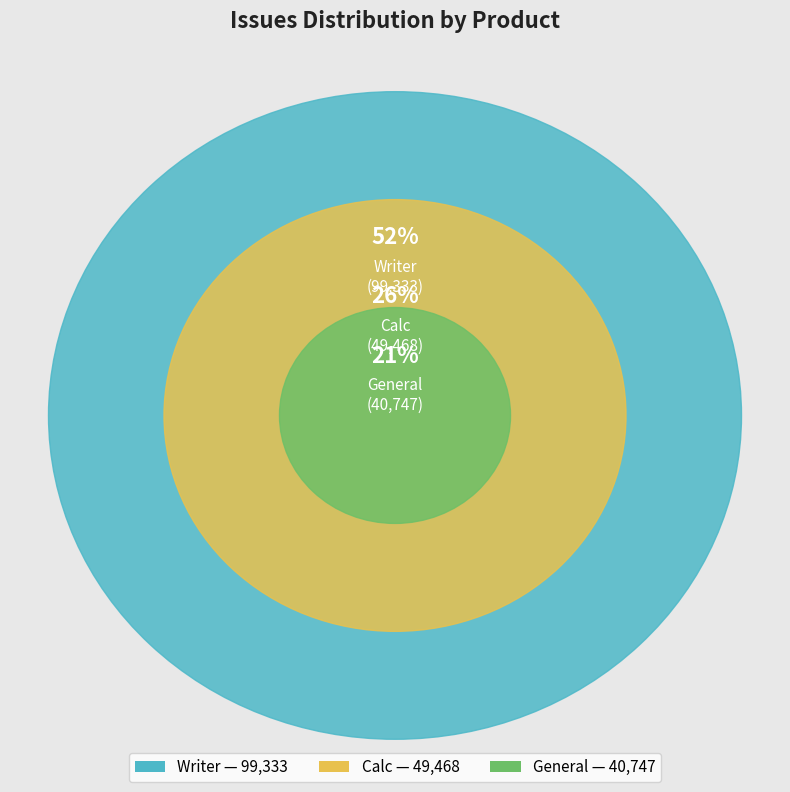

What is the total percentage of Calc and Writer?

78.5%